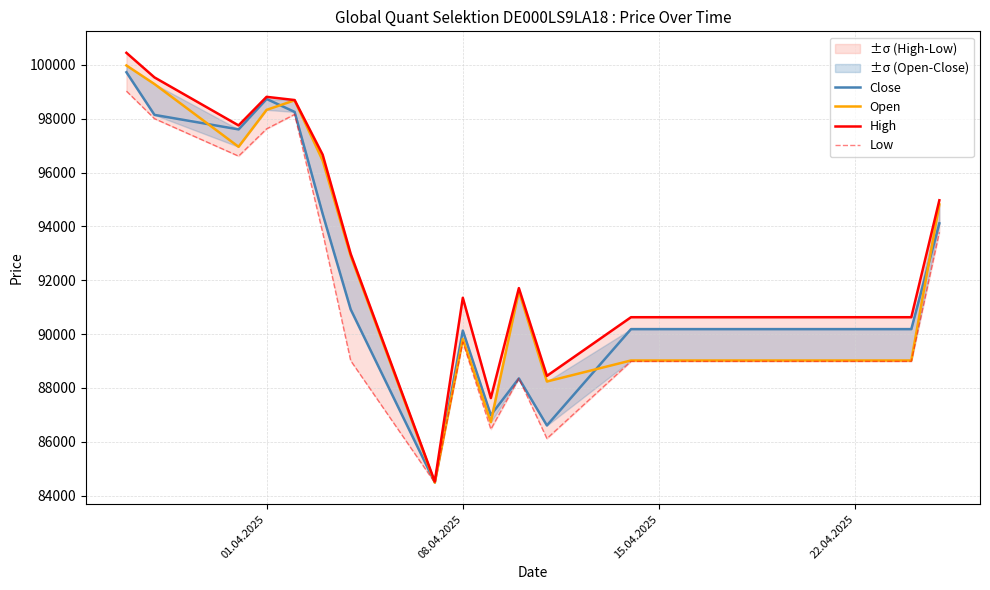

Which series has the widest spread of values?

High